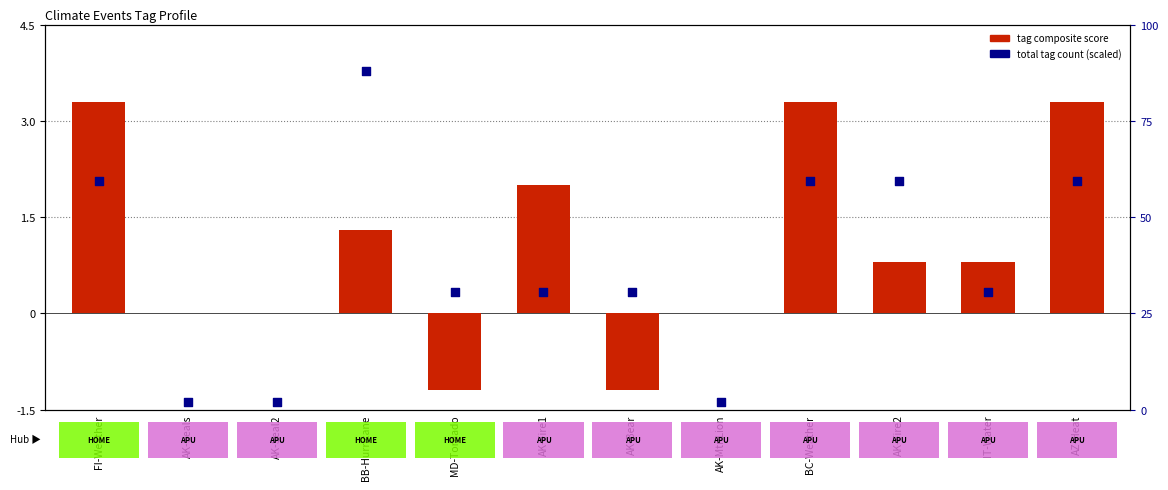

What is the total value across all series at IT-Water?

2.3